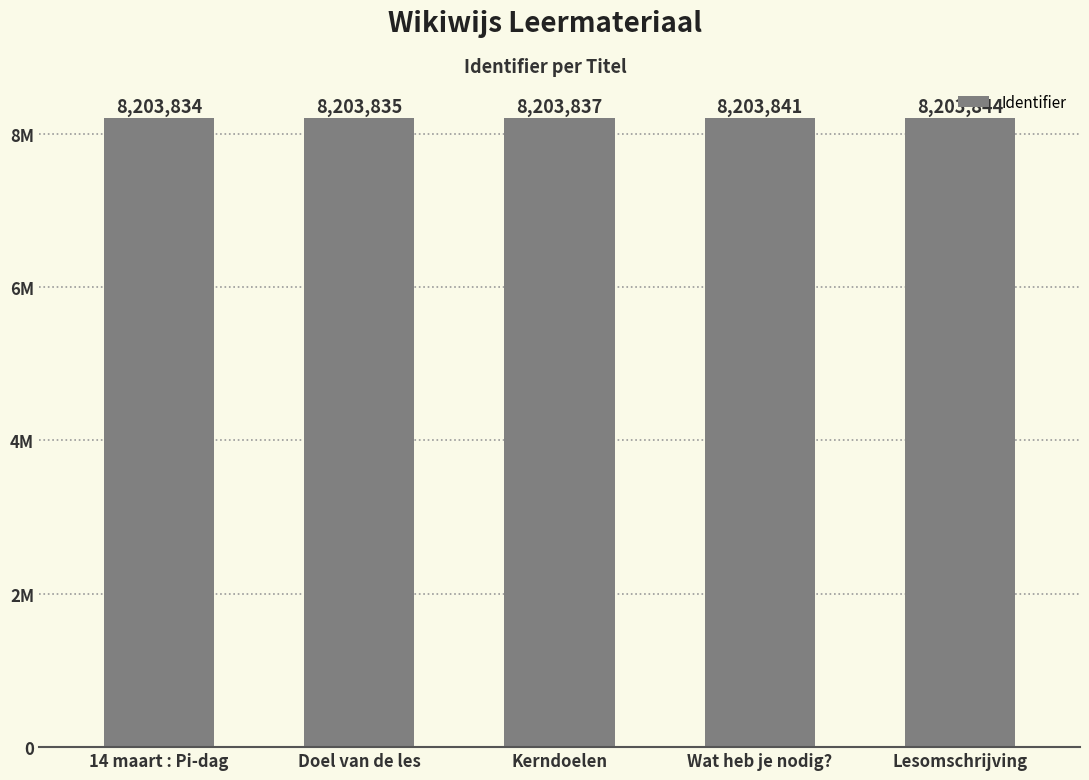

What is the difference between the second highest and minimum values?

7